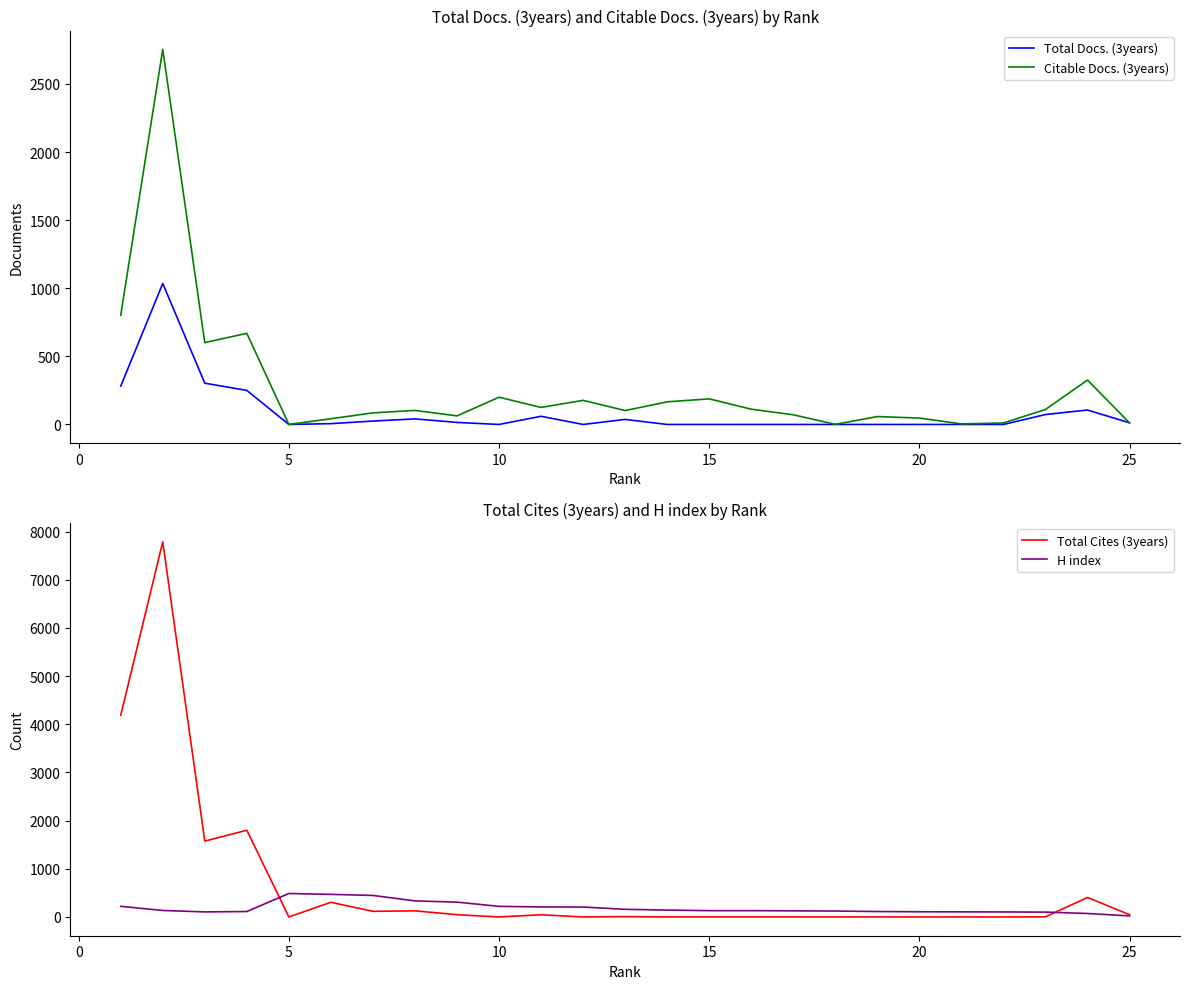

What is the value of the H index point at the 13th from the left?

159